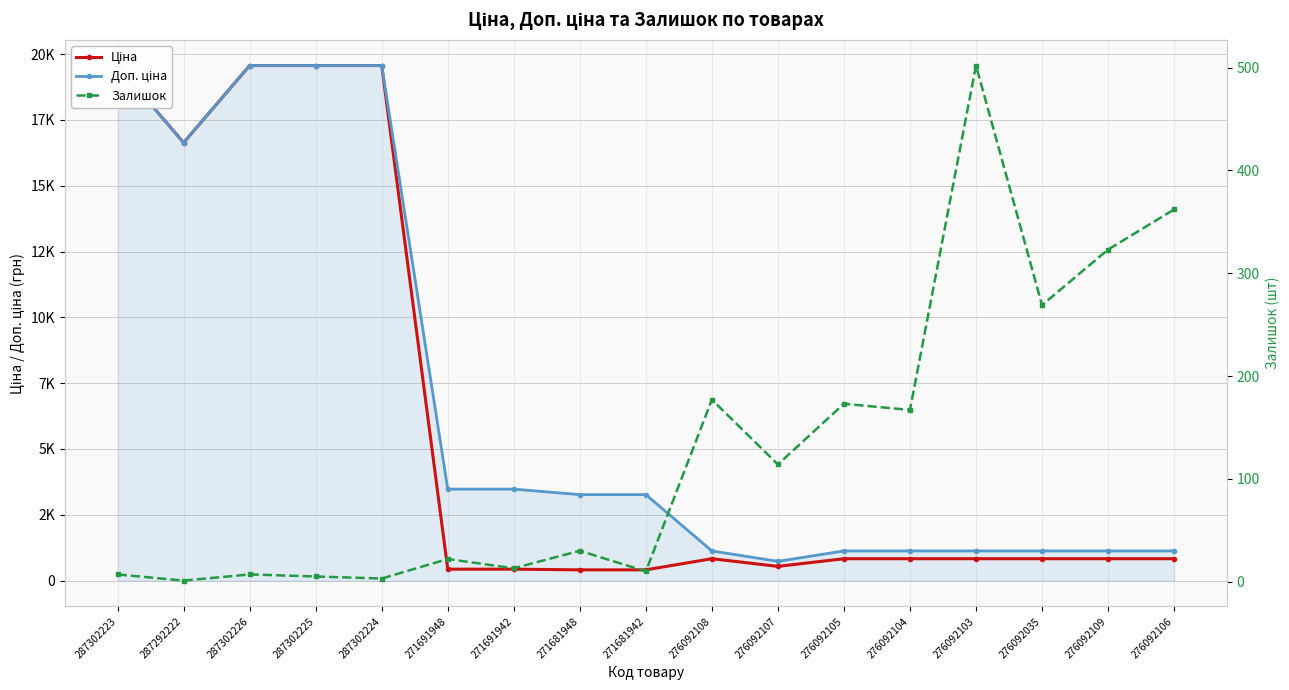

At which label does Залишок reach its minimum?

287292222